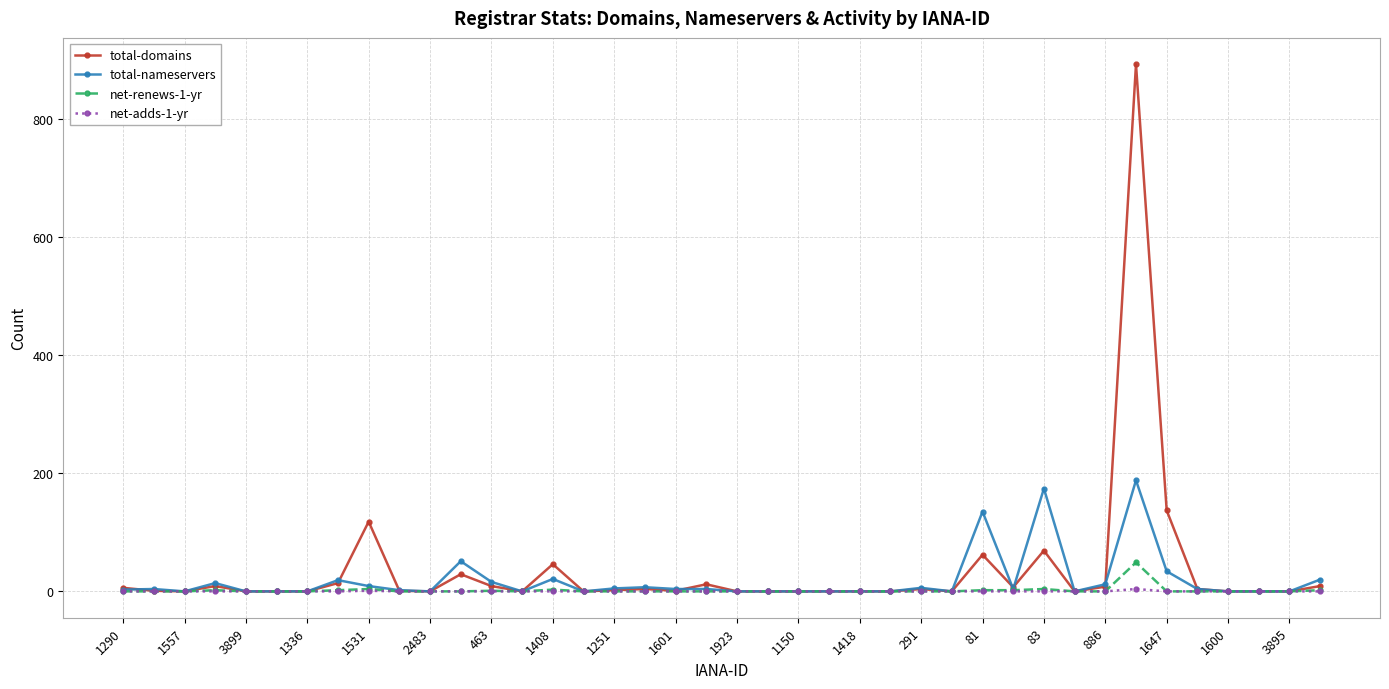

Which series has the largest range (max minus min)?

total-domains